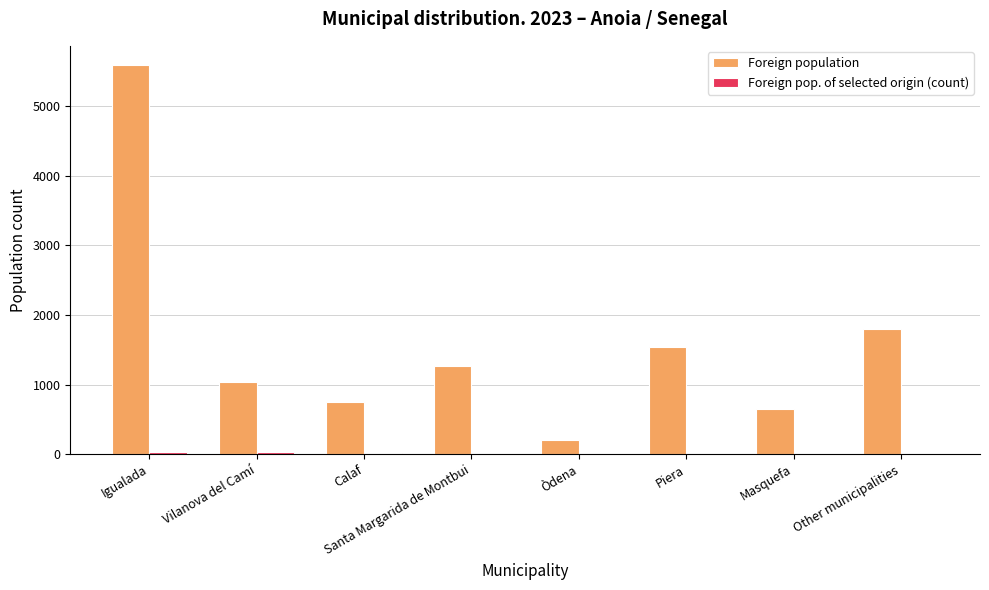

At which category does the chart reach its peak across all series?

Igualada